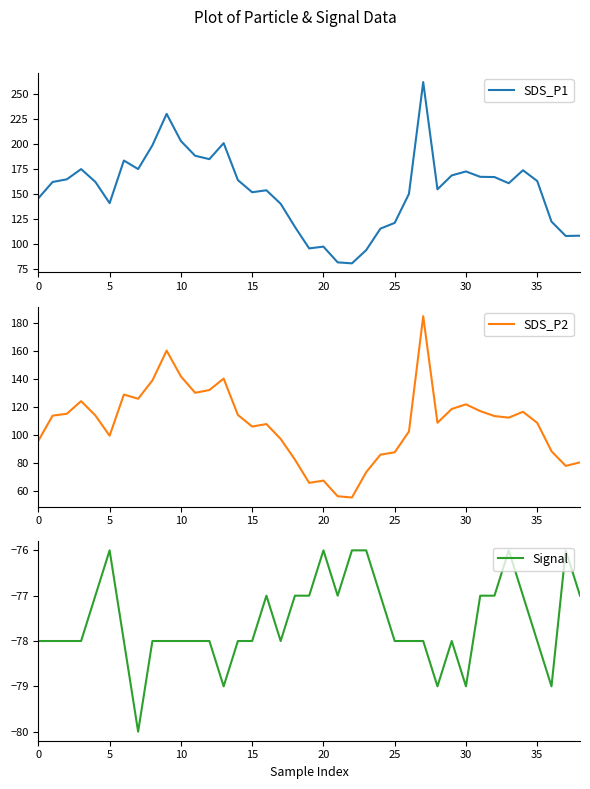

The SDS_P1 series shows 241.4 at 15. True or false?

False